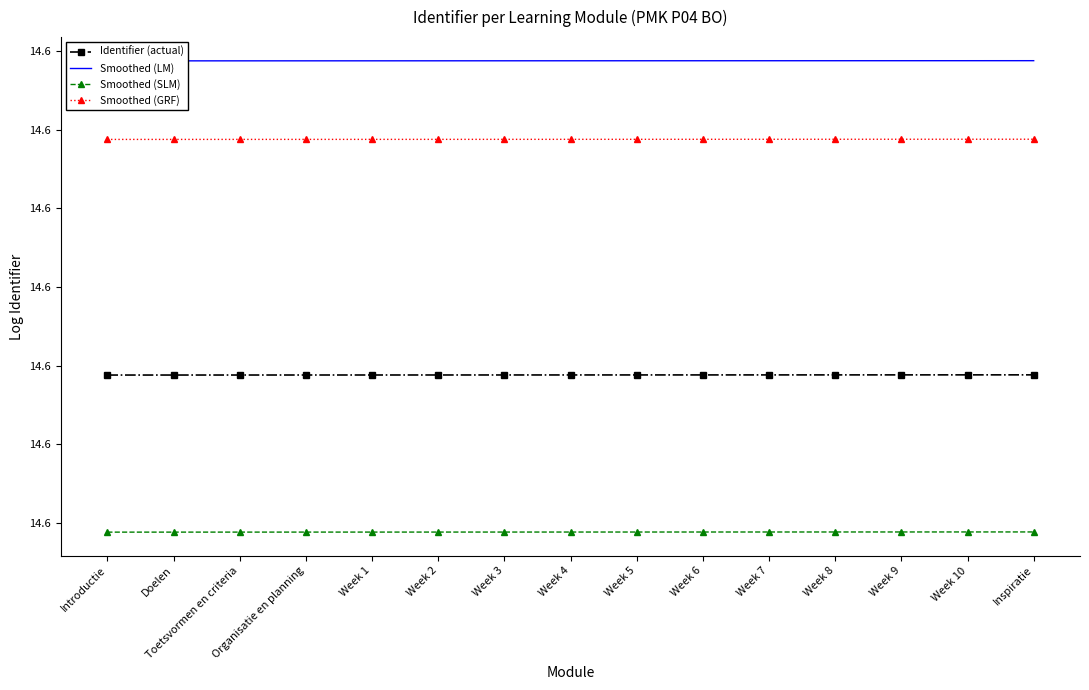

What are all the series names shown in the legend?

Identifier (actual), Smoothed (LM), Smoothed (SLM), Smoothed (GRF)